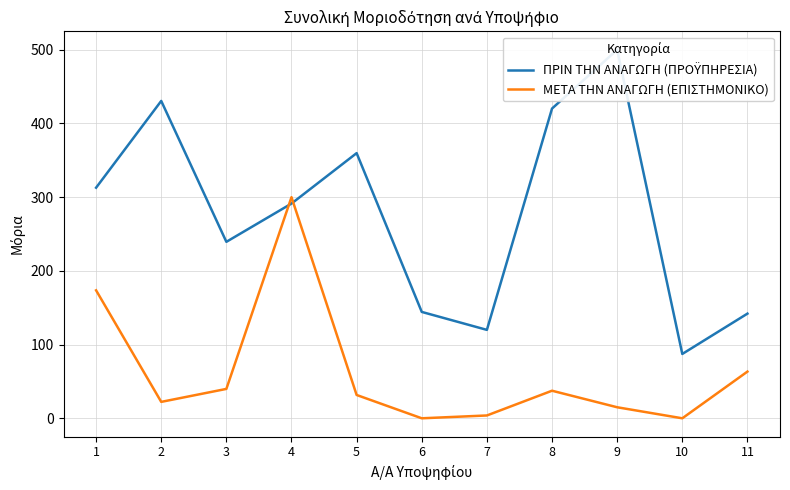

List the series in order of their peak value, lowest first.

ΜΕΤΑ ΤΗΝ ΑΝΑΓΩΓΗ (ΕΠΙΣΤΗΜΟΝΙΚΟ), ΠΡΙΝ ΤΗΝ ΑΝΑΓΩΓΗ (ΠΡΟΫΠΗΡΕΣΙΑ)